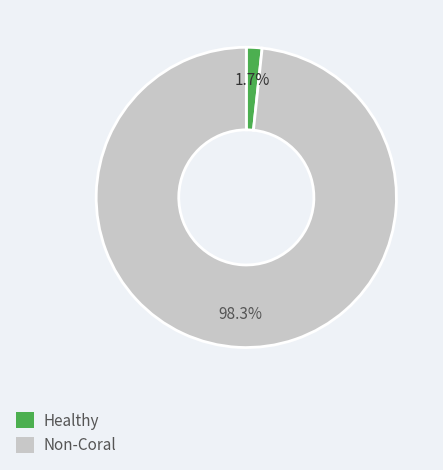

To the nearest percent, what is the average slice percentage?

50%